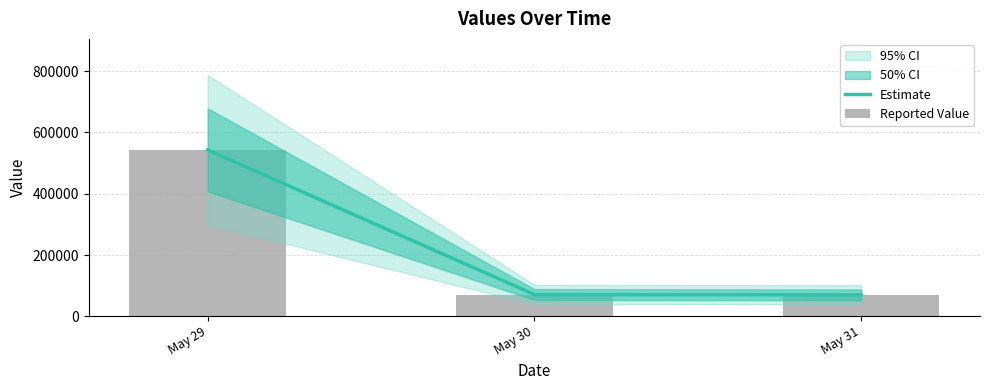

Rank the series by their maximum value, from lowest to highest.

Estimate, Reported Value